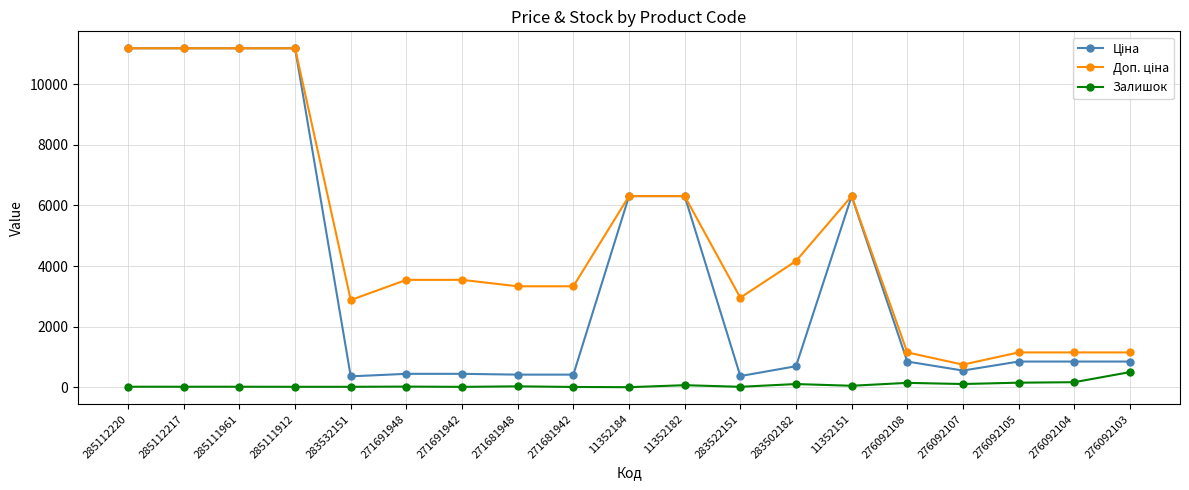

At how many categories does at least one series exceed 2372?

14